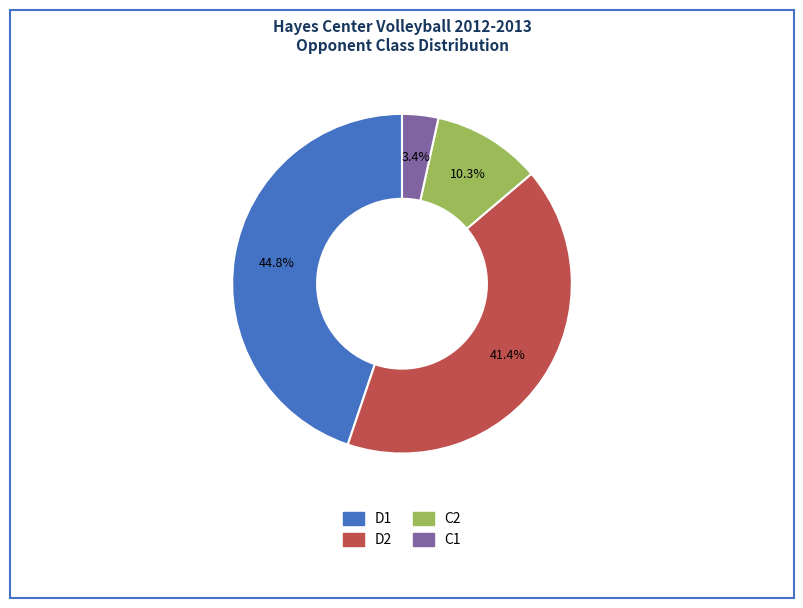

Approximately how many times larger is the value at D2 compared to D1?

0.9